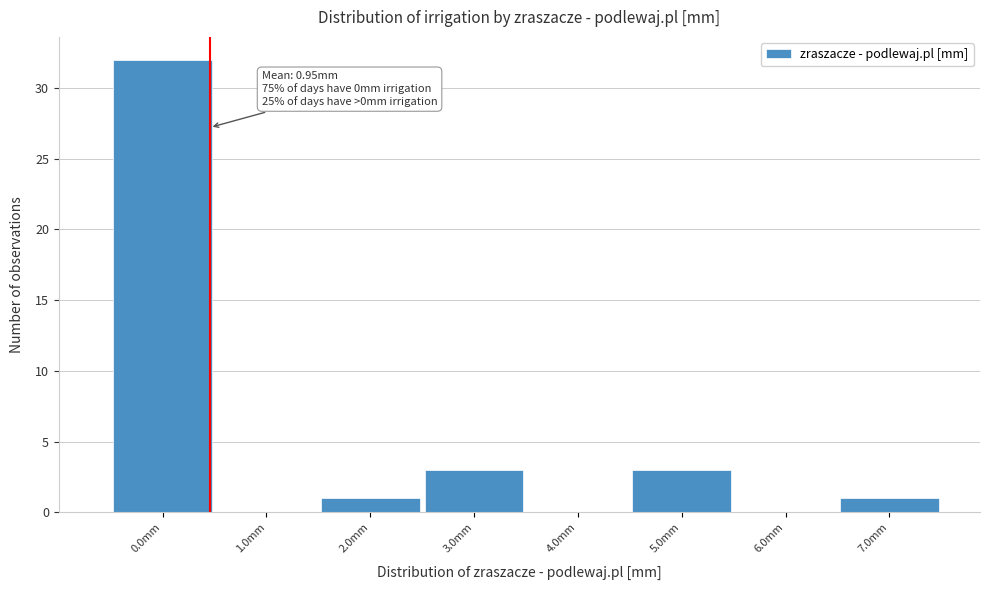

Reading right to left, list all the values displayed in this chart.

7.0mm=1	6.0mm=0	5.0mm=3	4.0mm=0	3.0mm=3	2.0mm=1	1.0mm=0	0.0mm=32